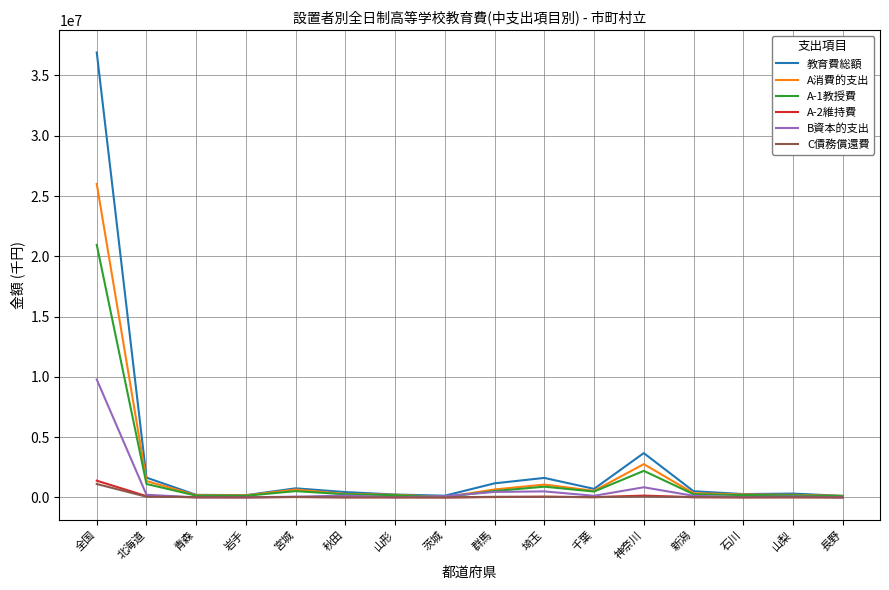

Which series has the largest range (max minus min)?

教育費総額